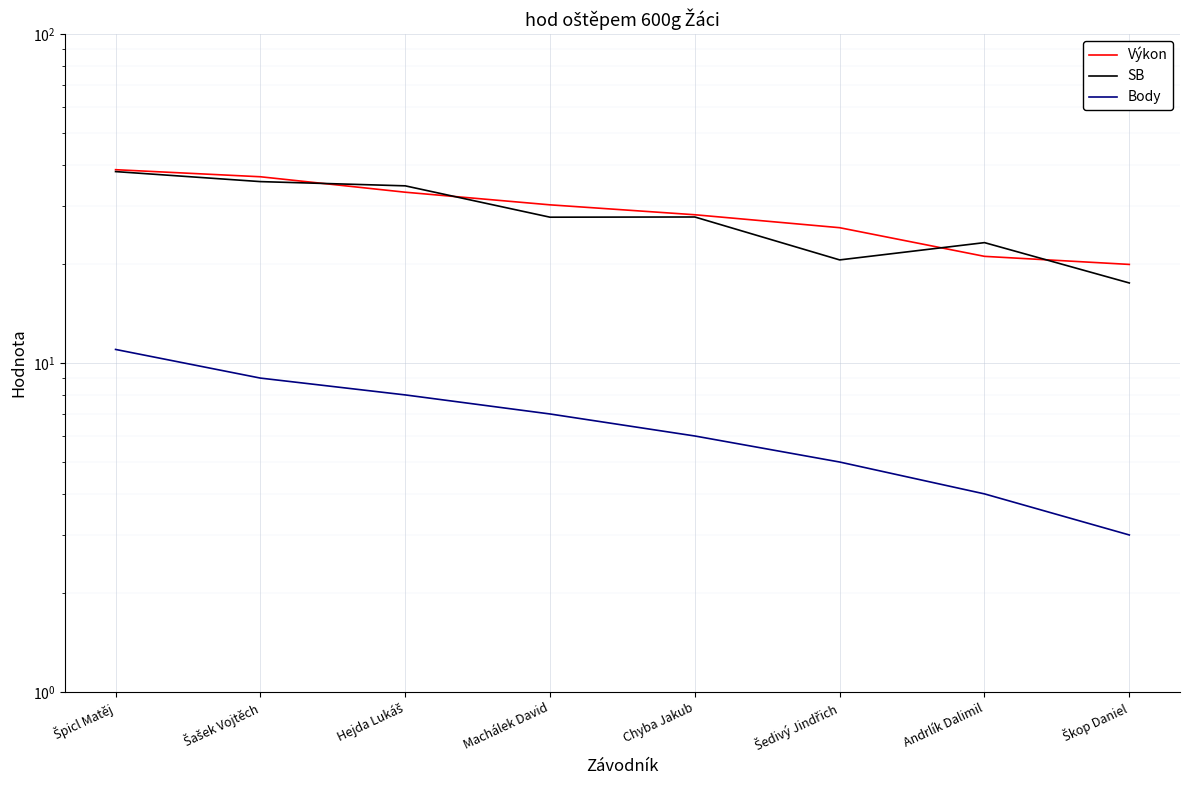

Which category has the lowest value across all series?

Škop Daniel